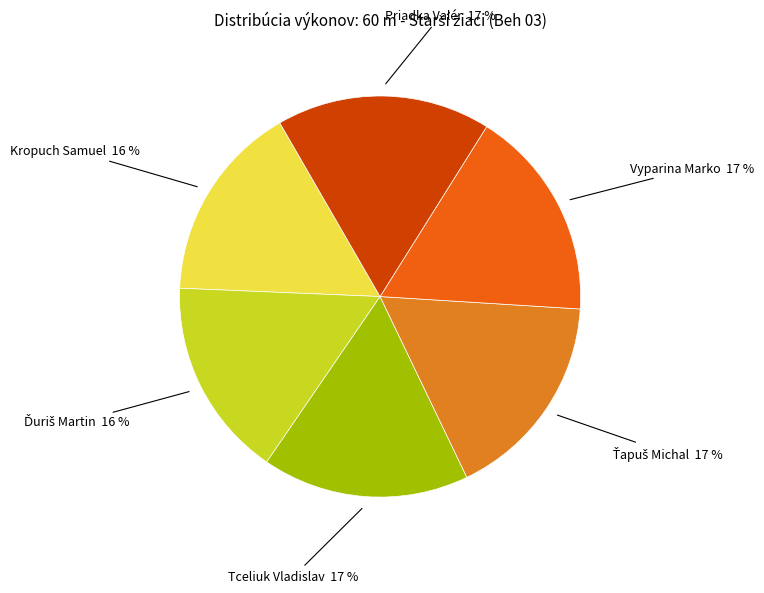

Is it true that Vyparina Marko is 32% of the pie?

False